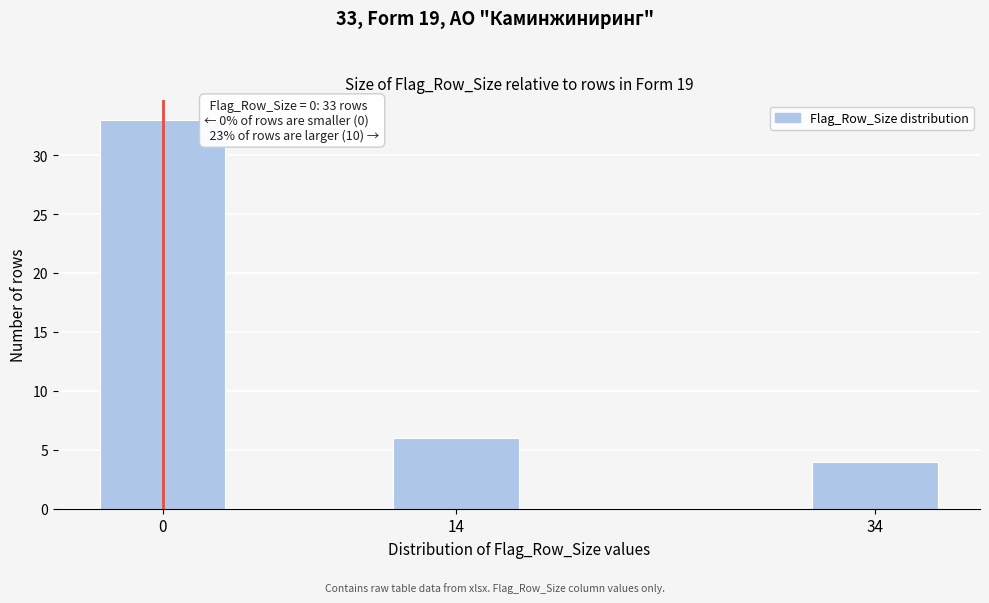

Reading left to right, transcribe all the data shown in this chart.

0=33	14=6	34=4